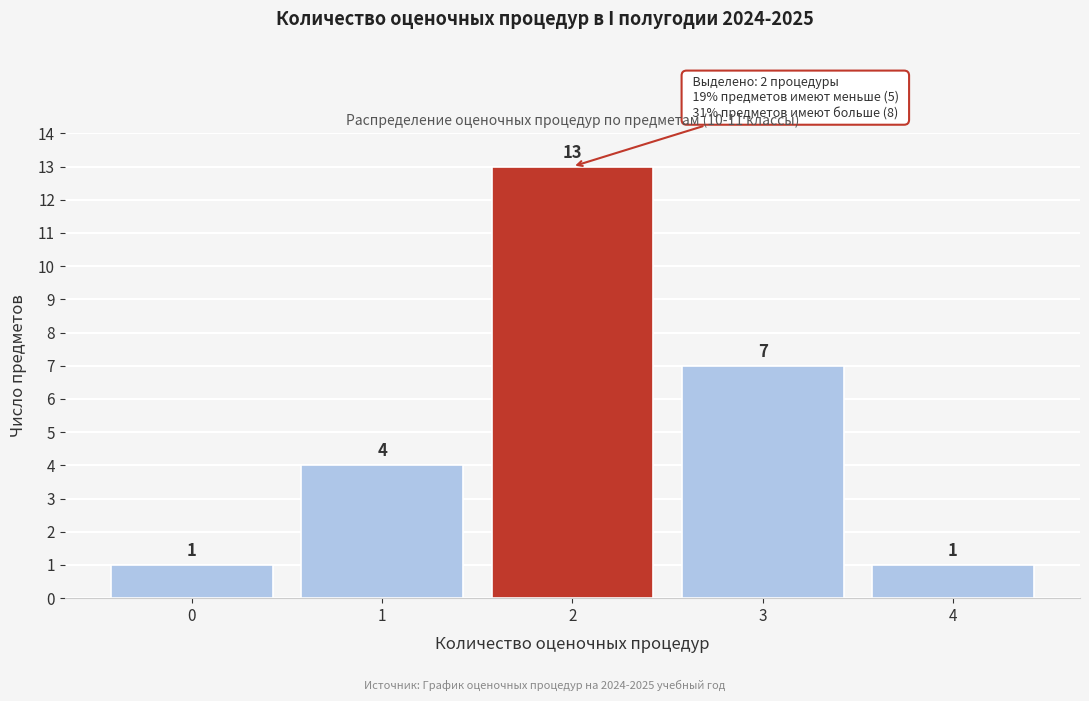

Reading right to left, what are all the values shown in this chart?

1	7	13	4	1